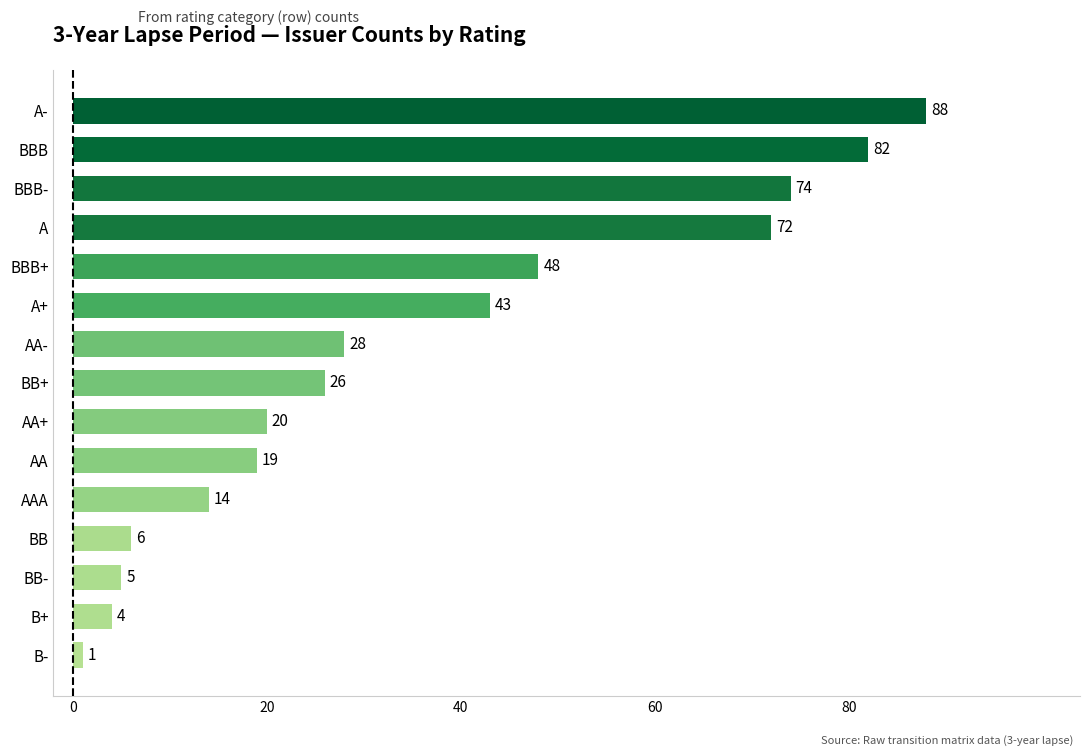

What is the average value?

35